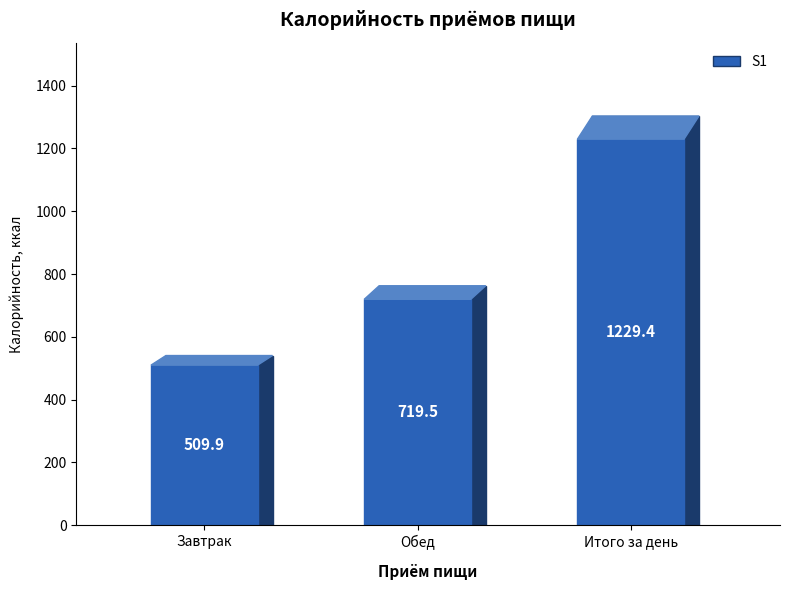

What is the average value?

819.6